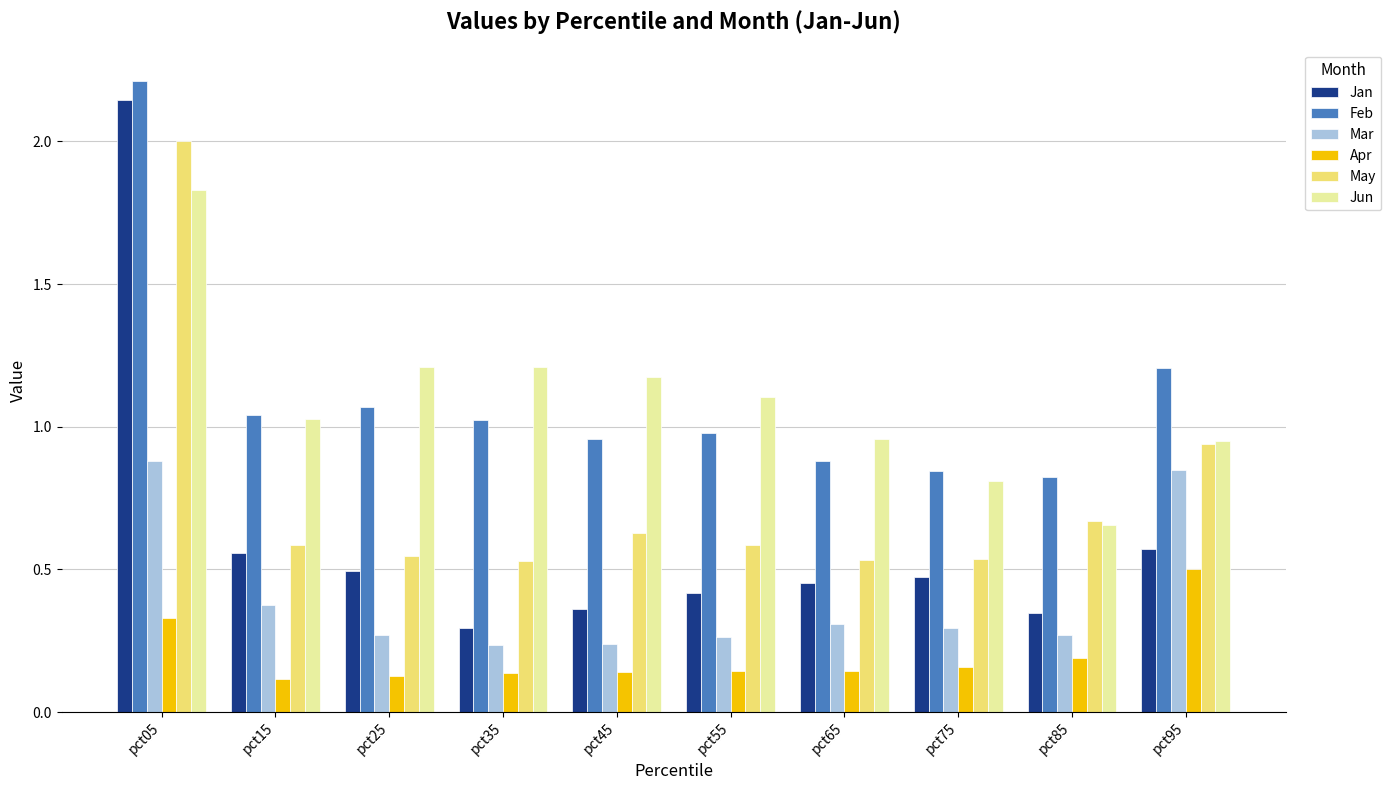

Where is May nearest to the value 1?

pct95